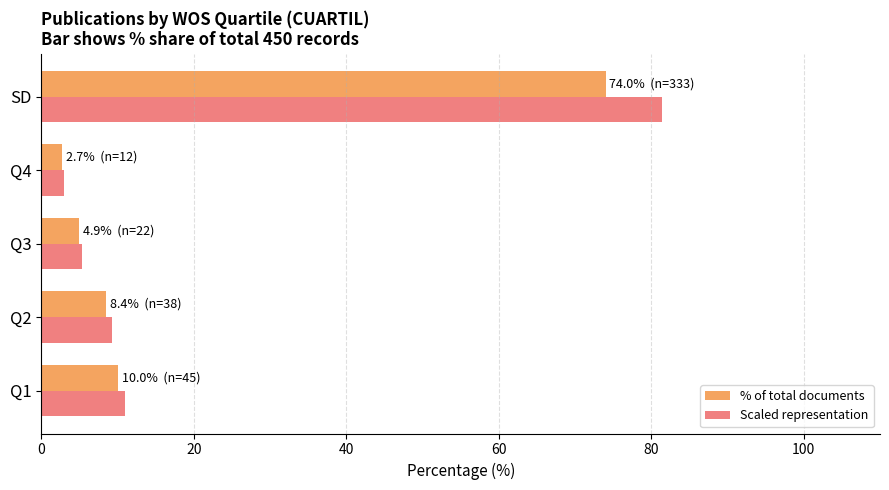

The % of total documents series shows 2.7 at Q4. True or false?

True